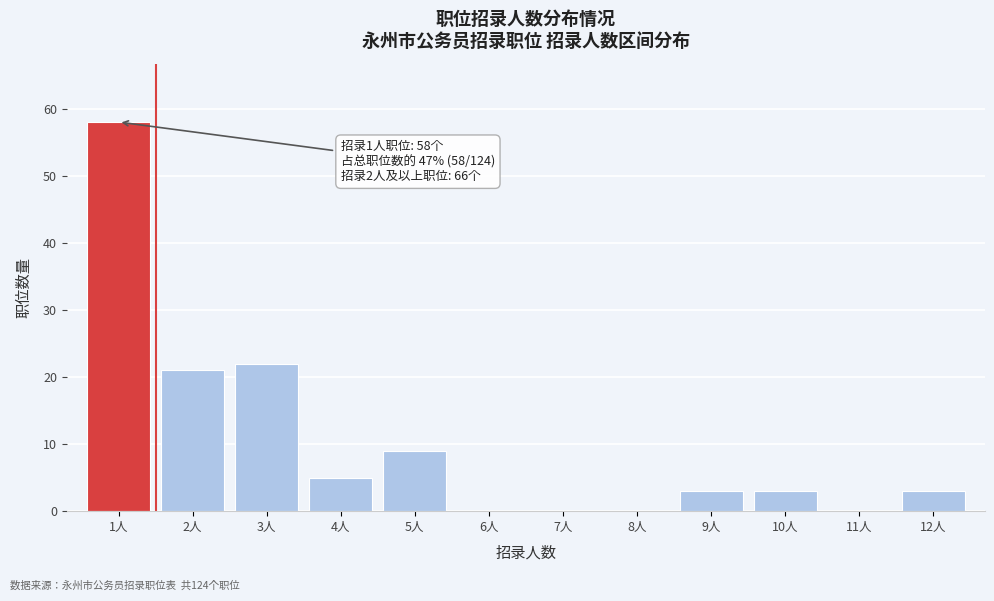

Reading right to left, extract all data points from this chart.

12人=3	11人=0	10人=3	9人=3	8人=0	7人=0	6人=0	5人=9	4人=5	3人=22	2人=21	1人=58